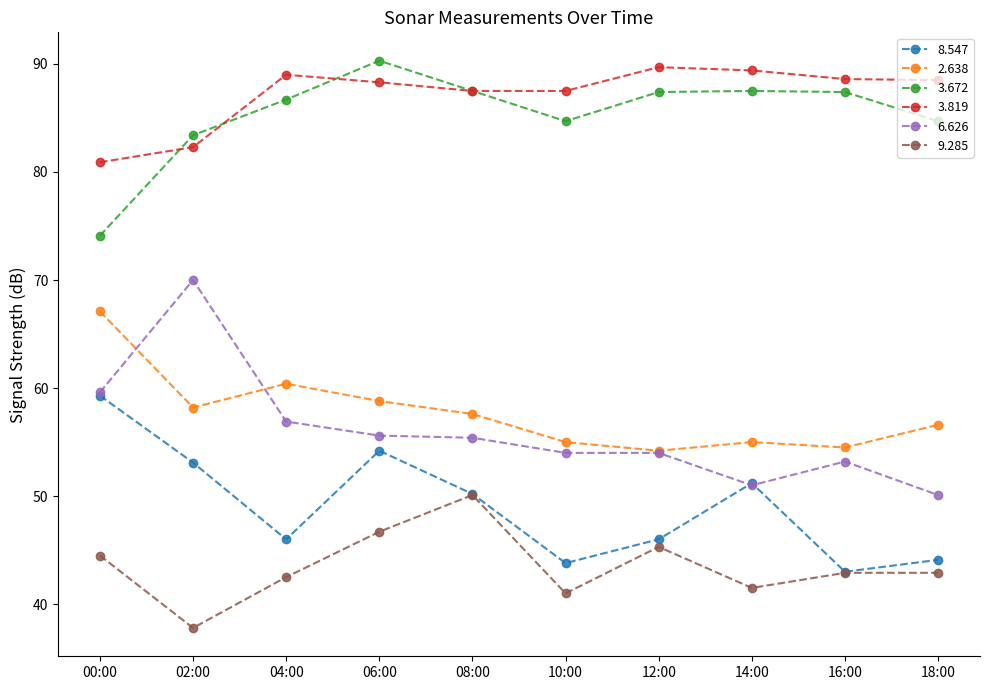

True or false: 3.819 and 9.285 intersect in this chart.

False